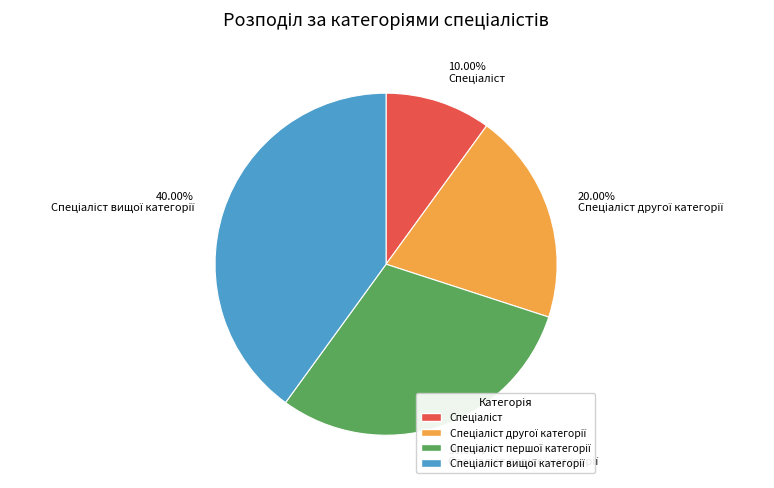

Does any single category account for the majority?

No